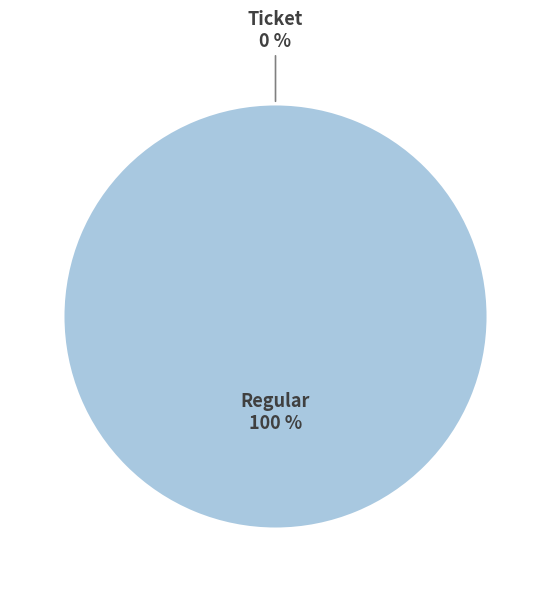

Which has a higher value, Regular (io_index=54) or Ticket (io_index=0)?

Regular (io_index=54)